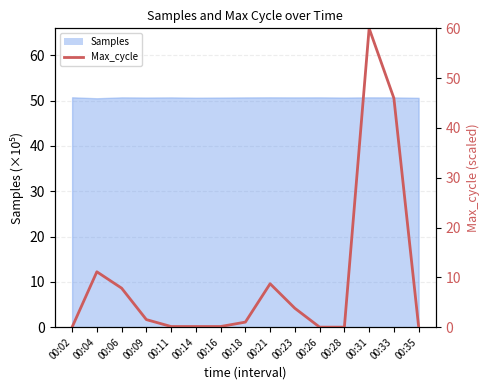

Does the chart display data point markers on the line(s)?

No